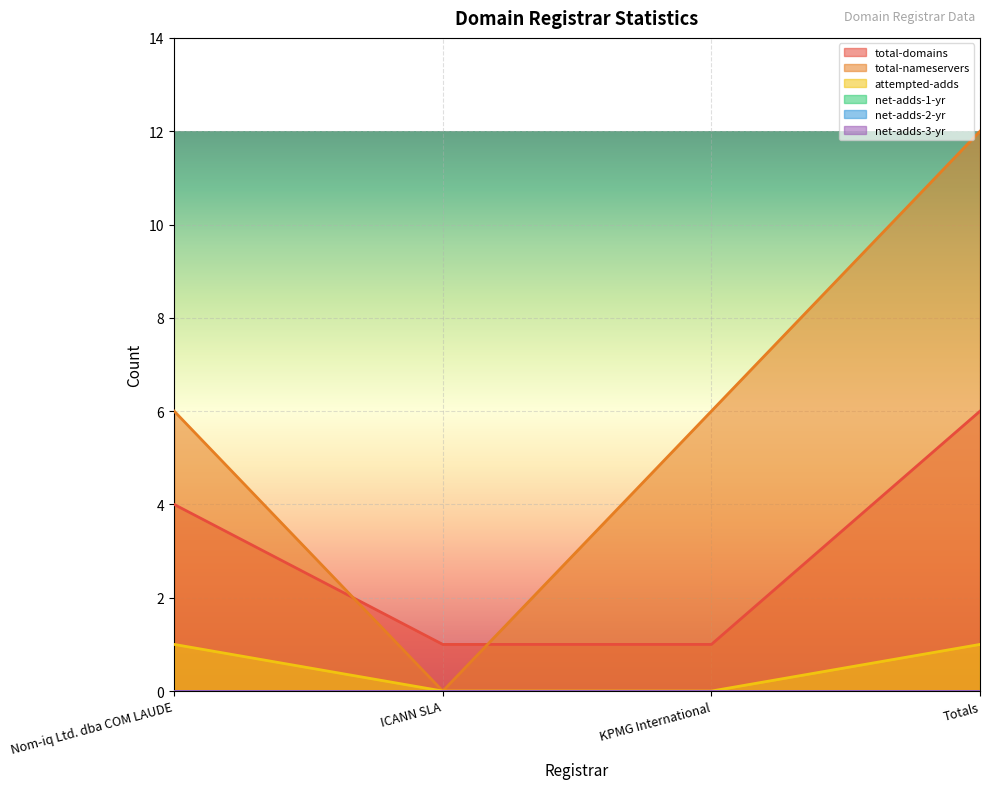

How many lines are shown in the chart?

6